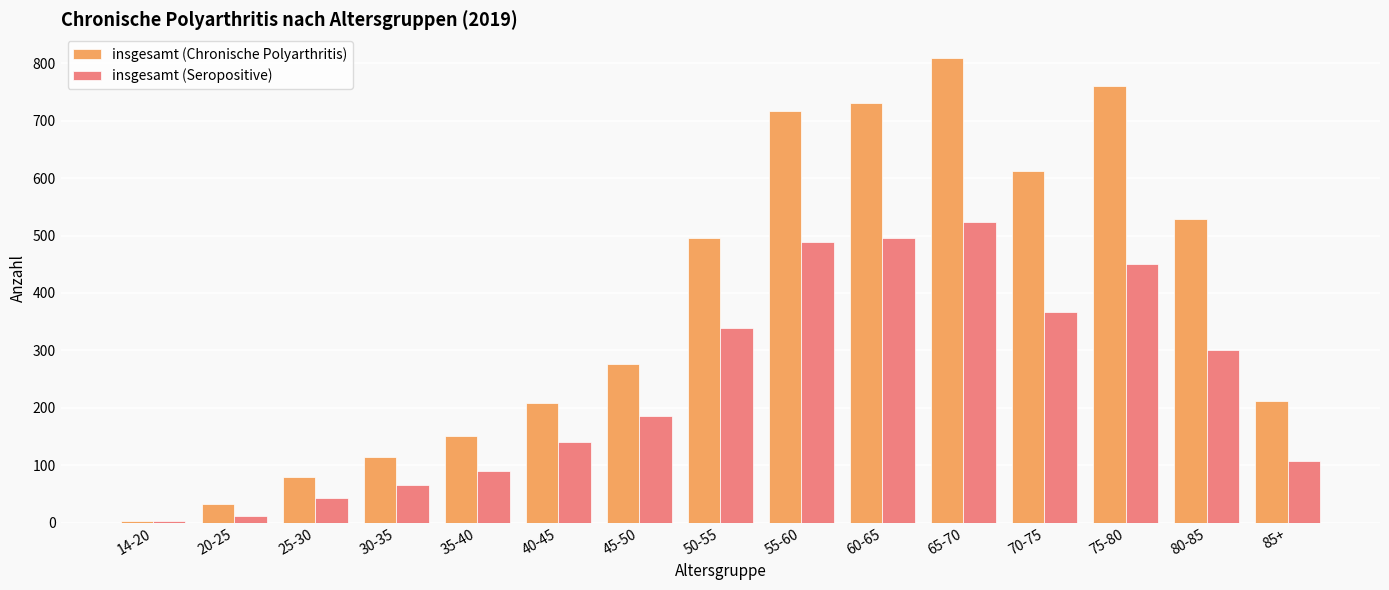

Reading left to right, transcribe all the data shown in this chart.

insgesamt (Chronische Polyarthritis): 14-20=3	20-25=33	25-30=79	30-35=114	35-40=151	40-45=208	45-50=276	50-55=495	55-60=717	60-65=730	65-70=810	70-75=613	75-80=761	80-85=529	85+=212
insgesamt (Seropositive): 14-20=2	20-25=12	25-30=43	30-35=66	35-40=89	40-45=141	45-50=186	50-55=339	55-60=489	60-65=496	65-70=524	70-75=367	75-80=450	80-85=301	85+=108